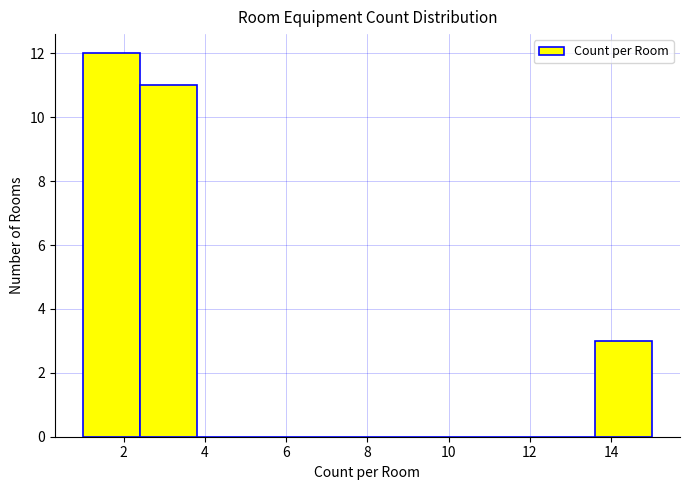

Reading left to right, list every bar in this chart as the range it spans on the x-axis followed by its height. The values are not printed on the chart, so give them approximately, as read against the axis.

1.0 to 2.4: 12
2.4 to 3.8: 11
3.8 to 5.2: 0
5.2 to 6.6: 0
6.6 to 8.0: 0
8.0 to 9.4: 0
9.4 to 10.8: 0
10.8 to 12.2: 0
12.2 to 13.6: 0
13.6 to 15.0: 3